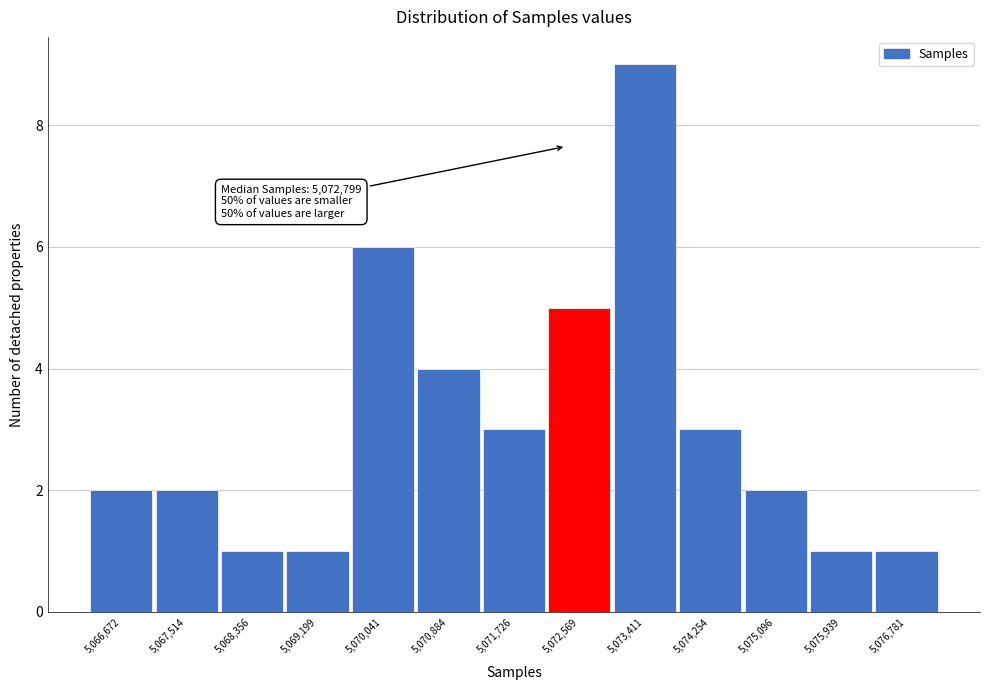

Reading left to right, transcribe all the data shown in this chart.

2	2	1	1	6	4	3	5	9	3	2	1	1